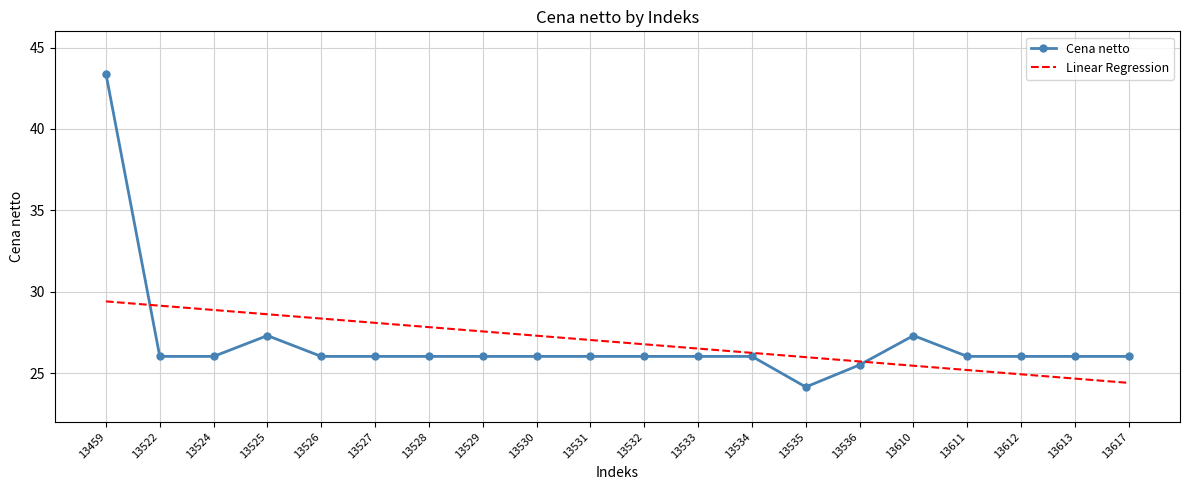

True or false: Cena netto and Linear Regression cross at least once.

True